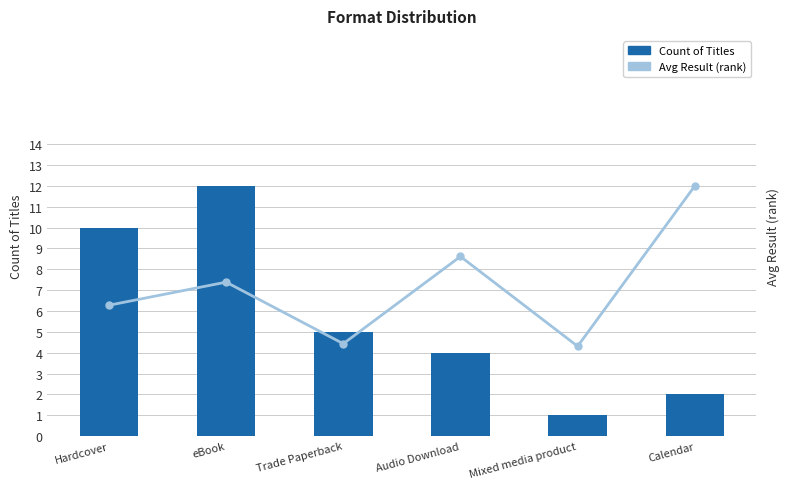

Between Trade Paperback and Calendar, which series saw the biggest shift?

Avg Result